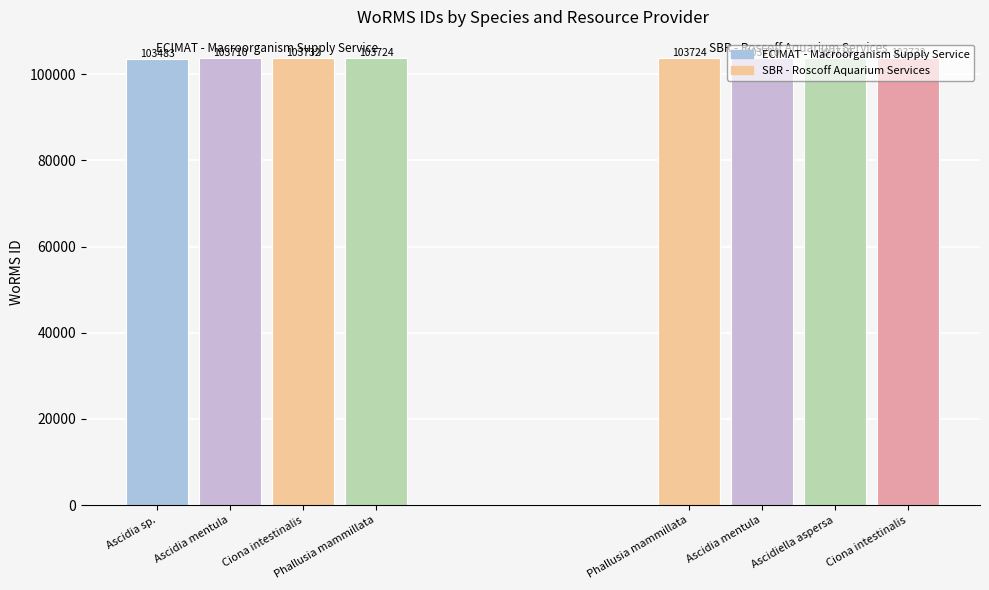

Count the number of data series in this chart.

2